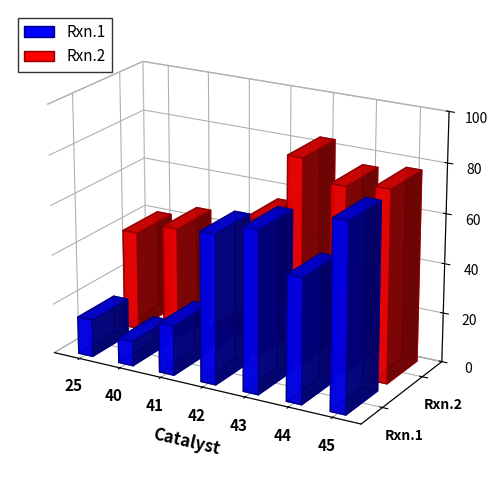

What are all the series names shown in the legend?

Rxn.1, Rxn.2